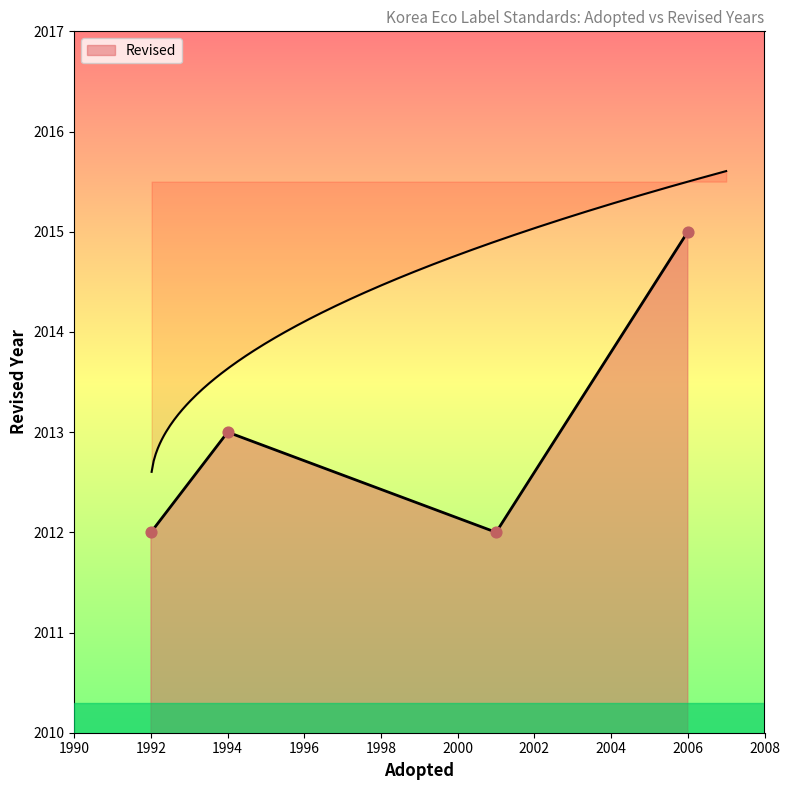

Between Showers/Showerheads (2001) and Urinals (2006), which is larger?

Urinals (2006)